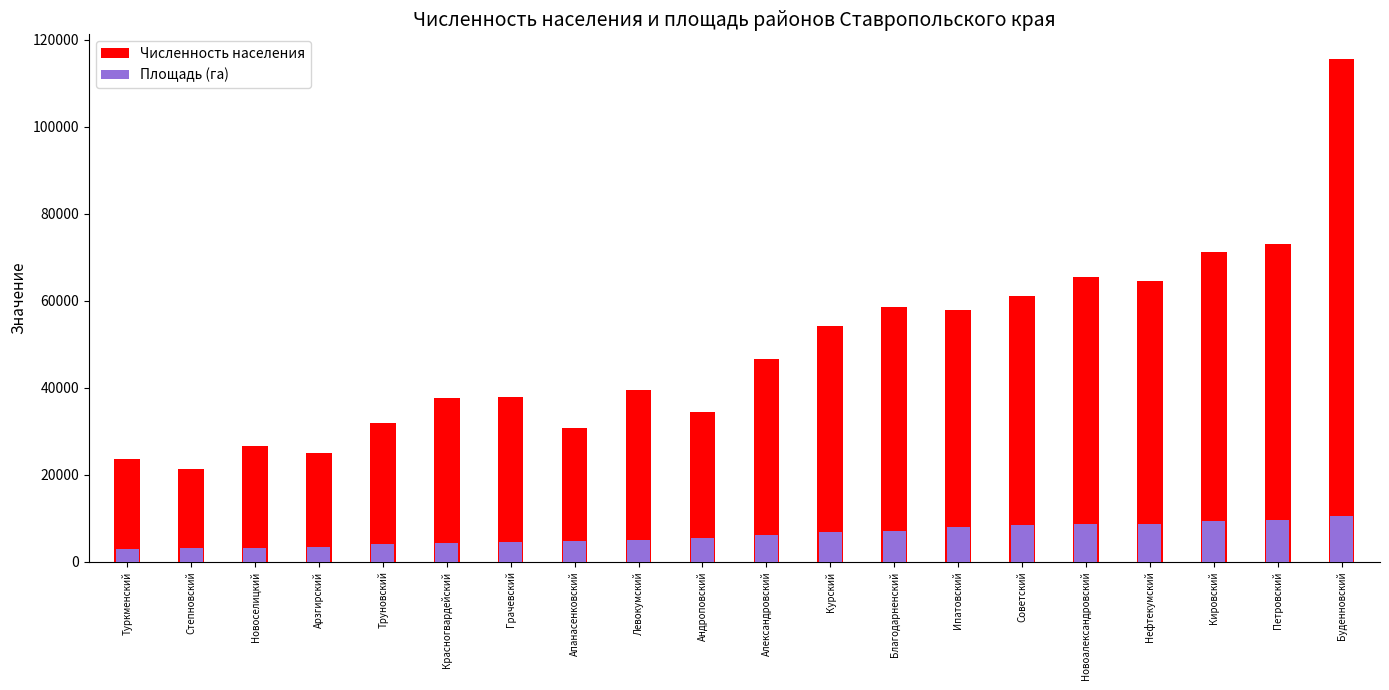

Which category has the lowest value across all series?

Туркменский